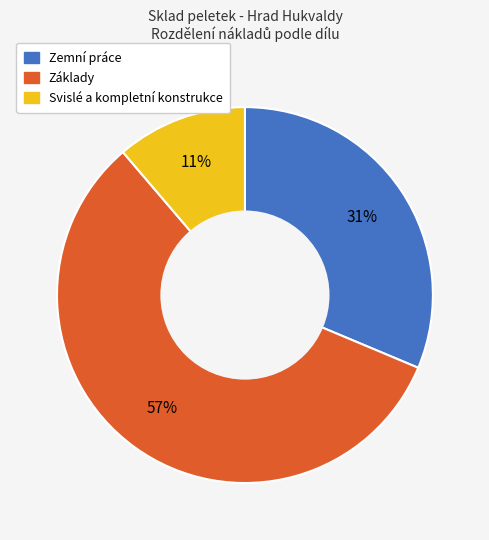

The Svislé a kompletní konstrukce slice represents 11% of the pie. True or false?

True